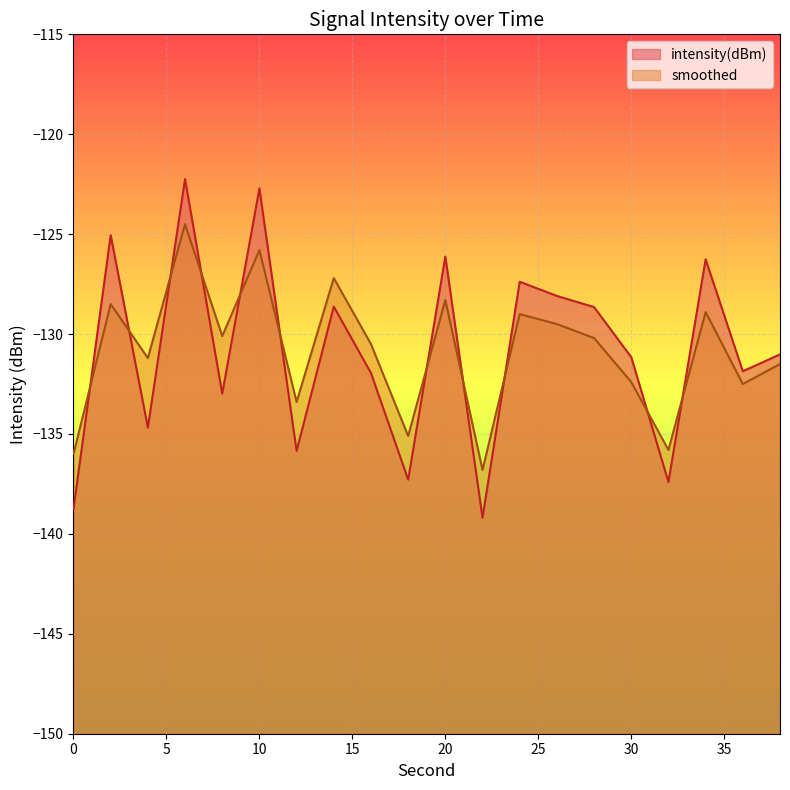

Does the chart display data point markers on the line(s)?

No